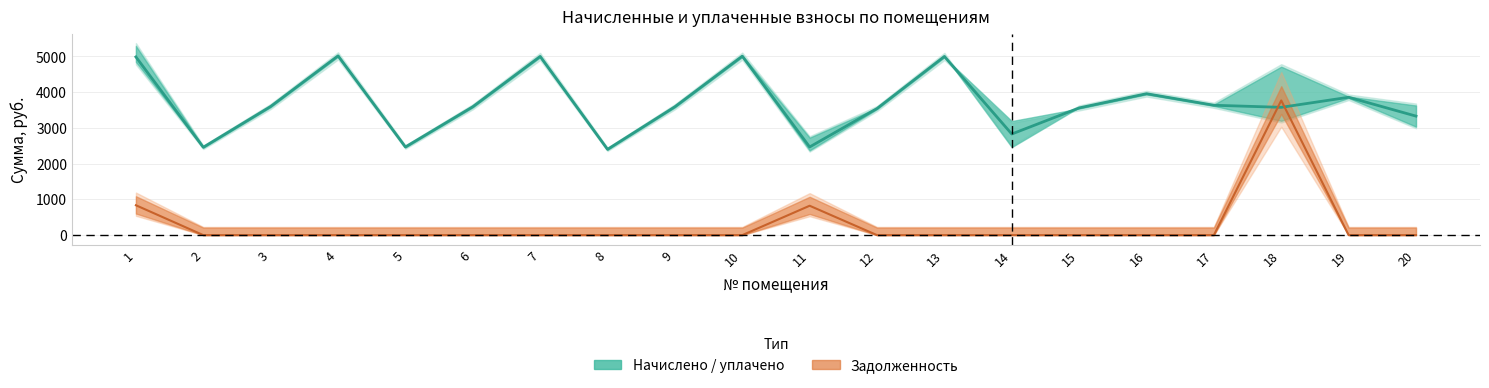

Which category has the lowest value in the задолженность series?

2